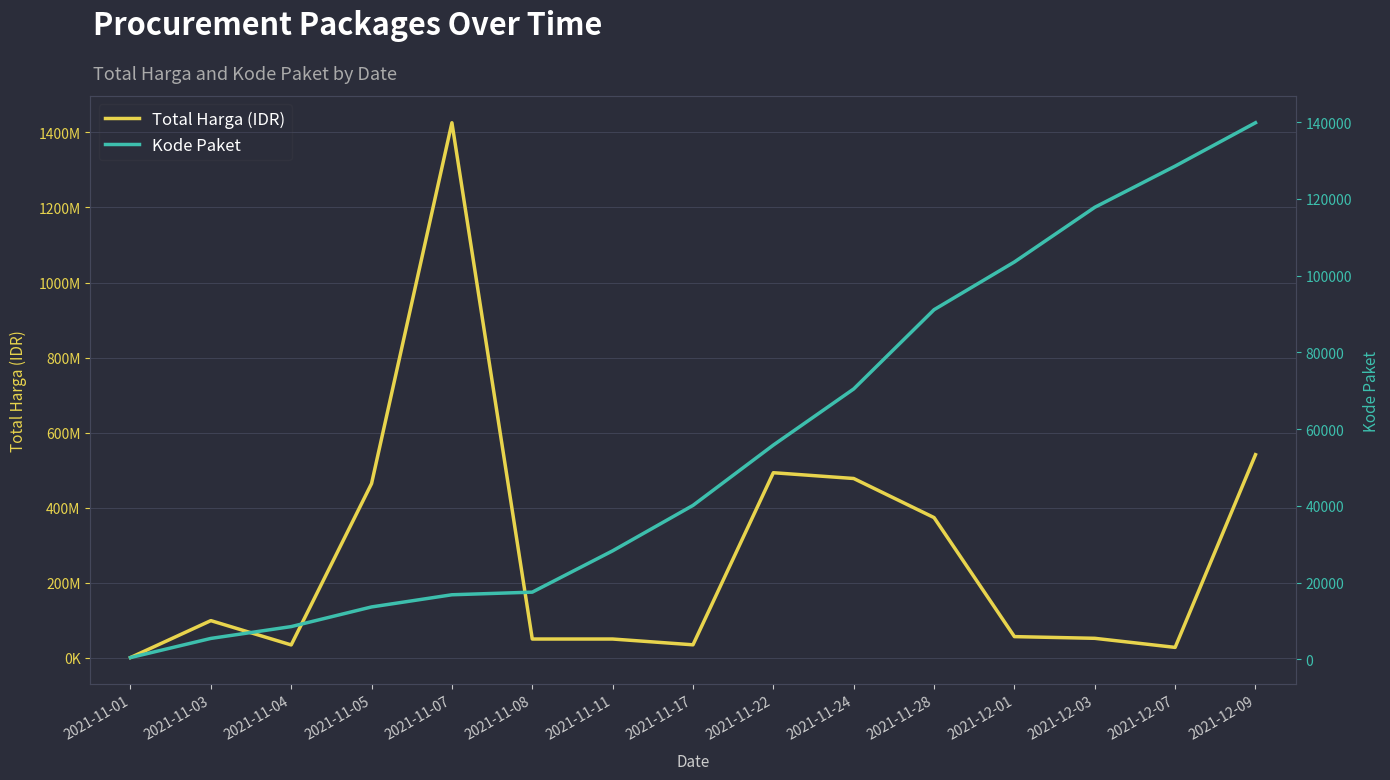

True or false: Kode Paket and Total Harga (IDR) cross at least once.

False